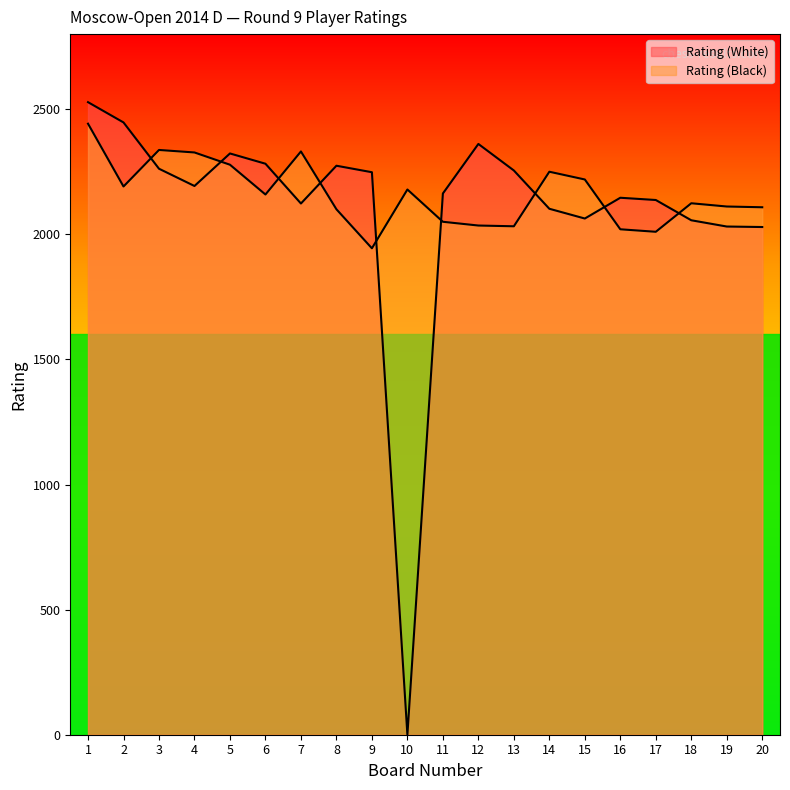

What is the approximate value of Rating (White) at 12, to the nearest 50?

2350